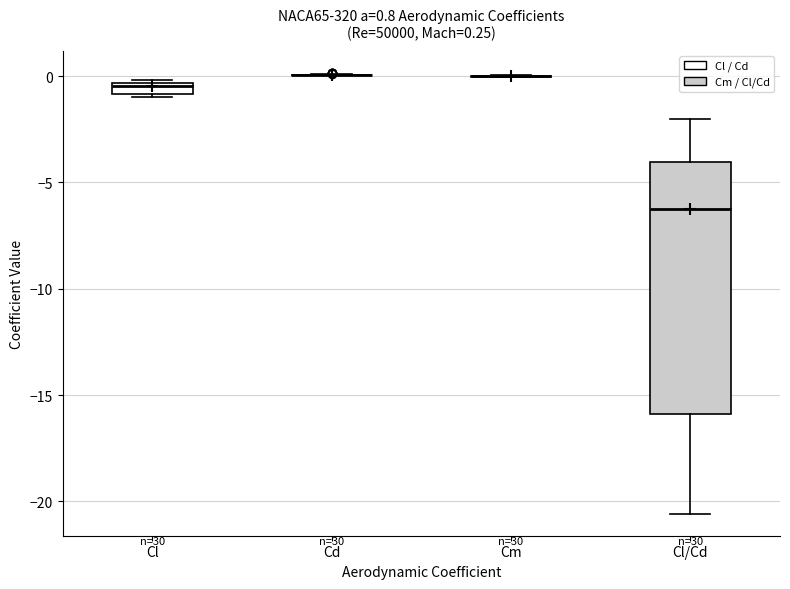

Comparing the boxes themselves (not the whiskers), which one is the tallest?

Cl/Cd